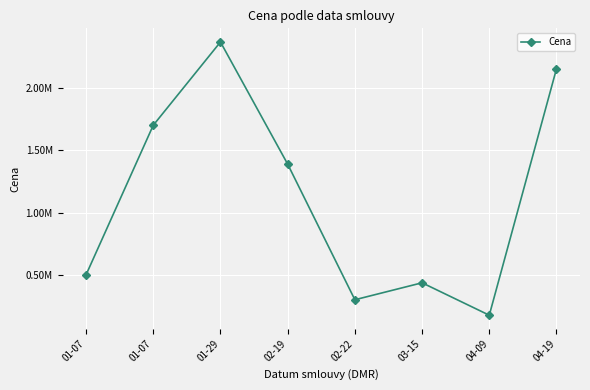

Does the chart have visible grid lines?

Yes